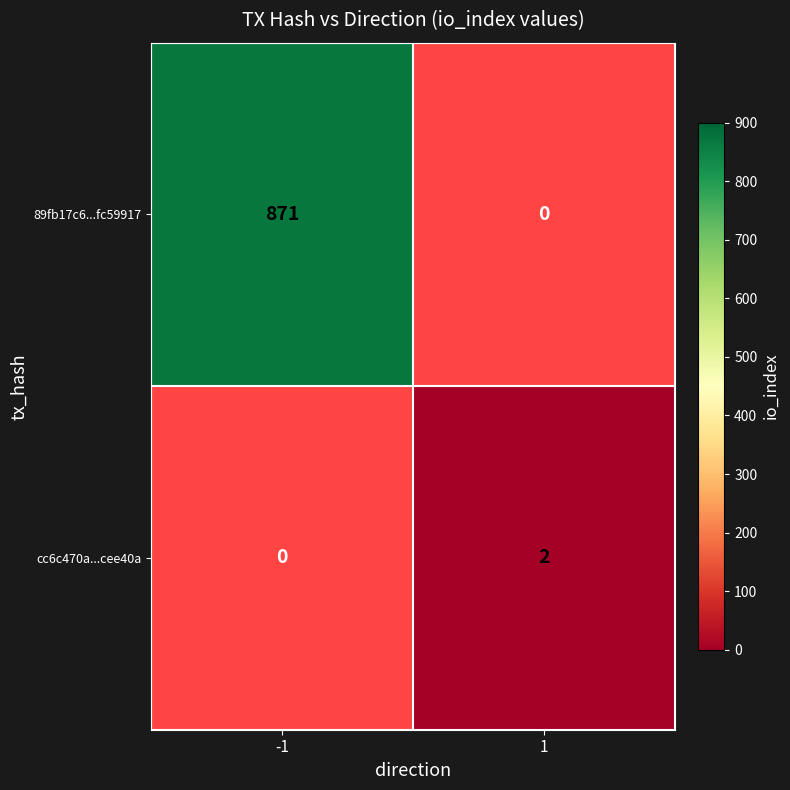

Is the value of cc6c470a...cee40a at 1 greater than the value of 89fb17c6...fc59917 at -1?

No